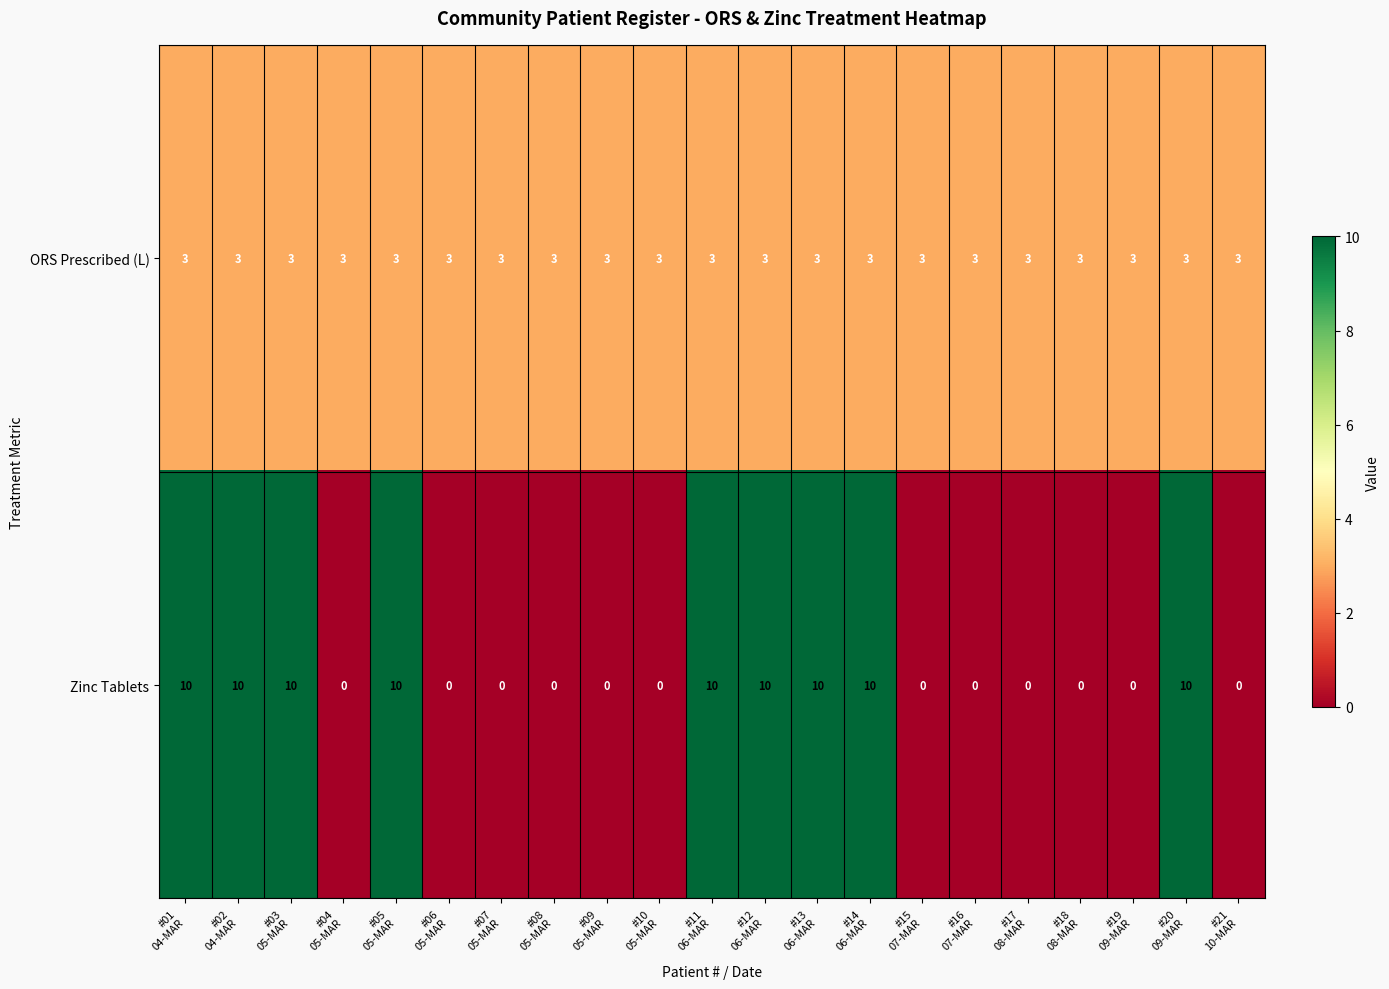

Which series has the largest total across all categories?

Zinc Tablets